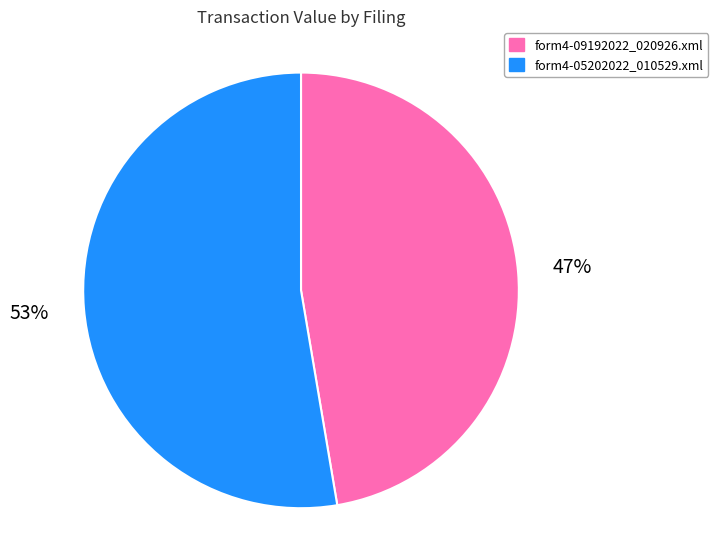

Which slice is the smallest?

form4-09192022_020926.xml